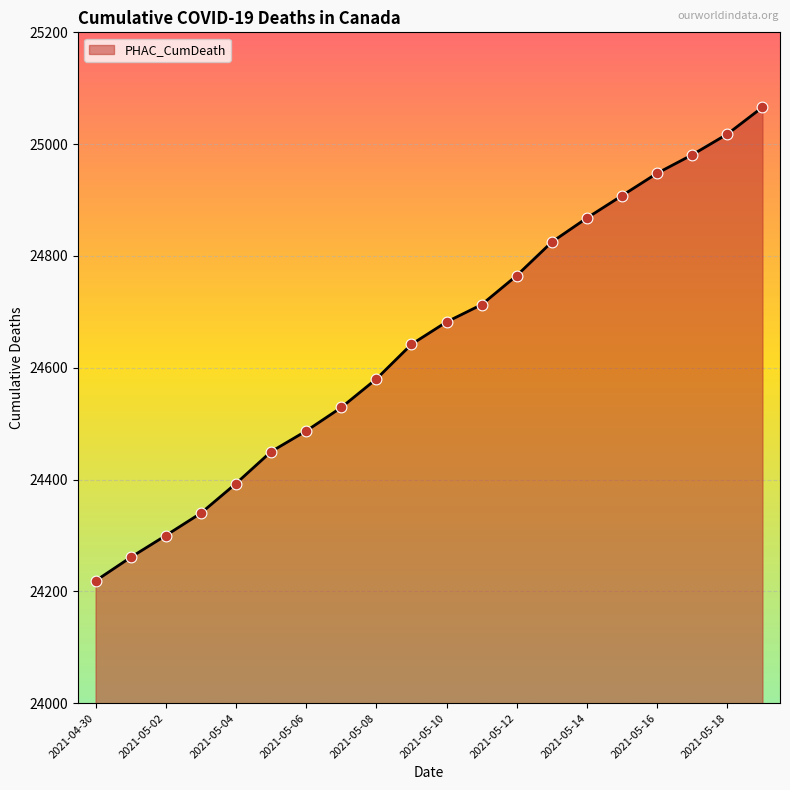

What is the maximum value shown in the chart?

25066